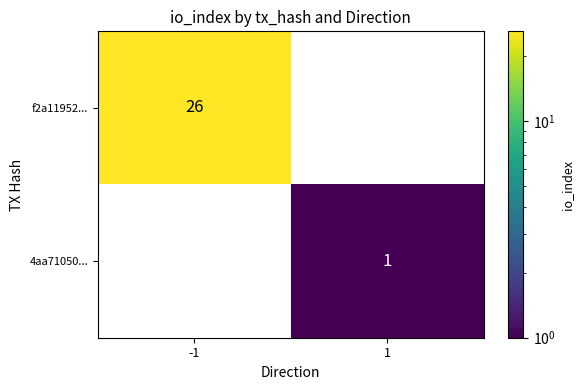

True or false: 4aa71050... has a value of 0 at -1.

True